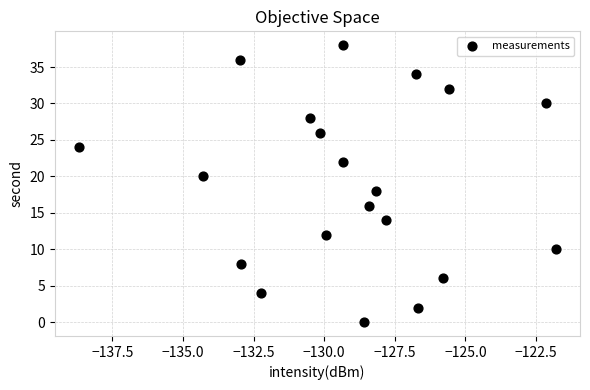

What is the range of Y values (max minus min)?

38